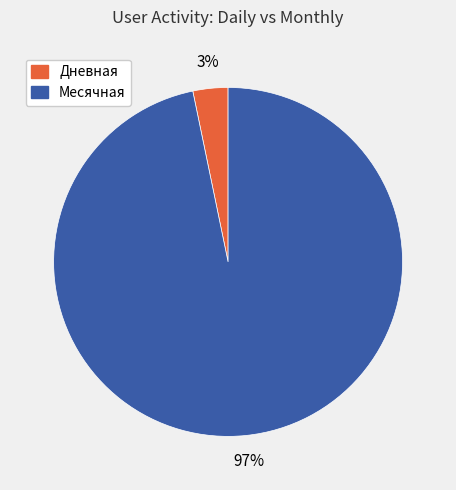

Between Дневная and Месячная, which is larger?

Месячная